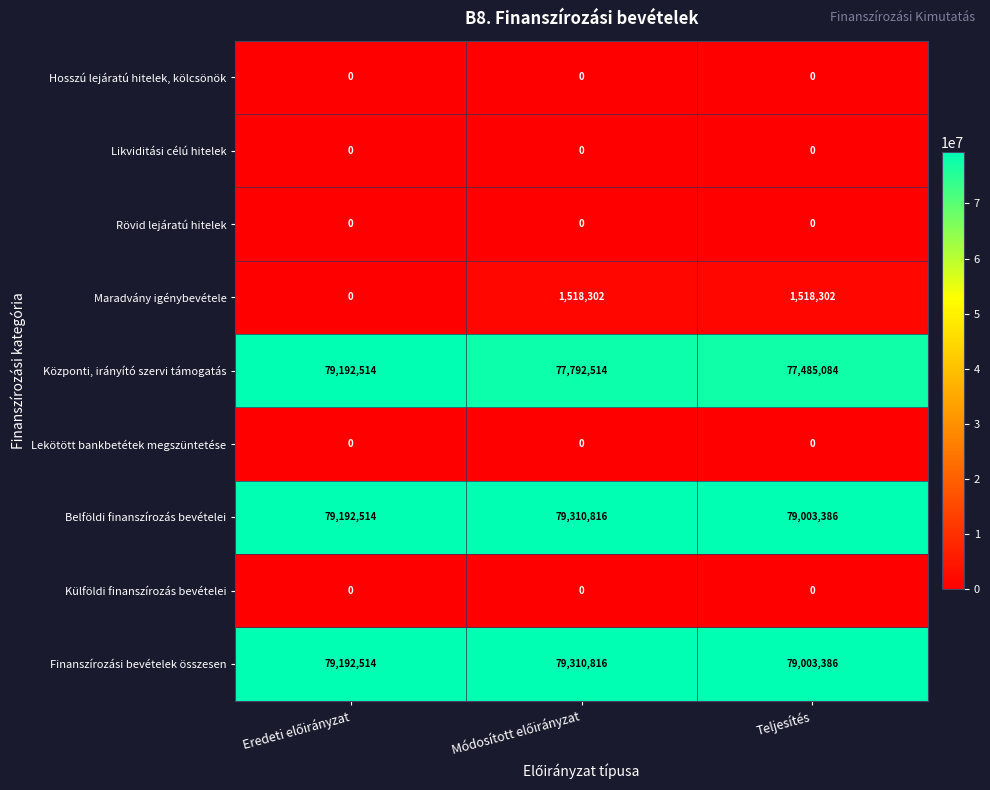

At how many categories does at least one series exceed 11149609?

3